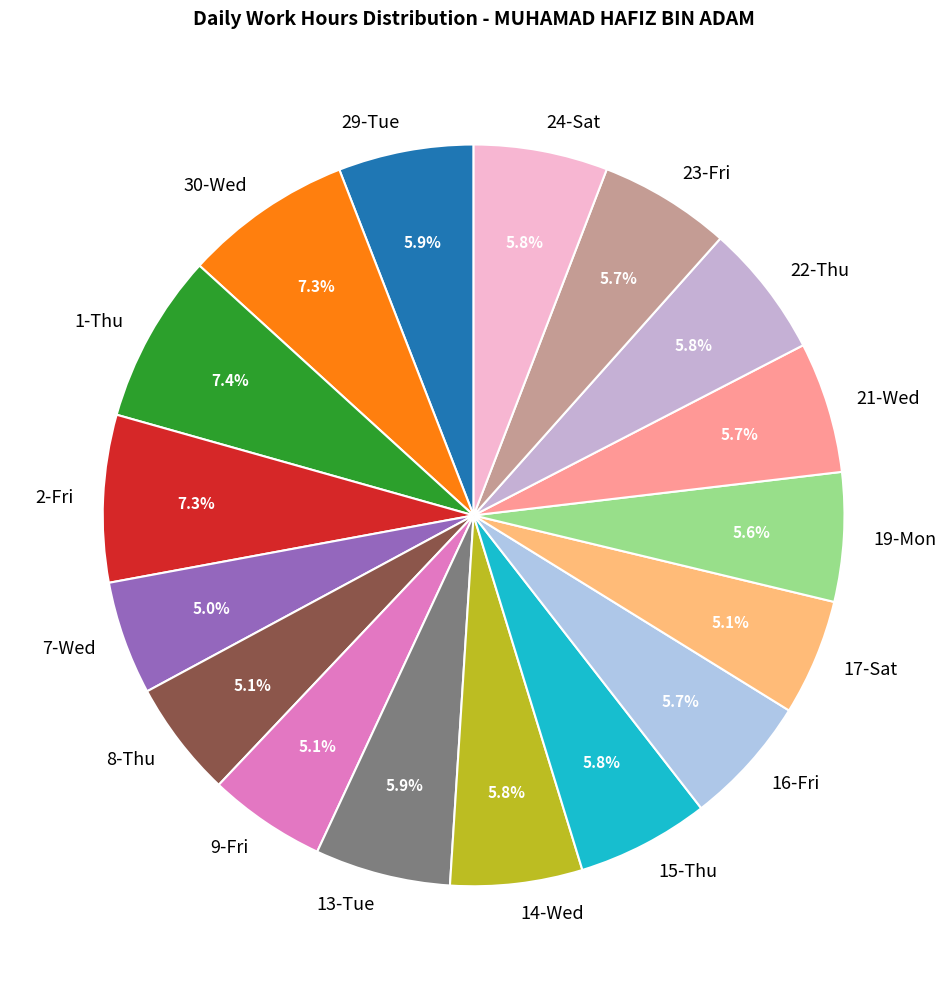

Does 21-Wed represent more than half of the total?

No